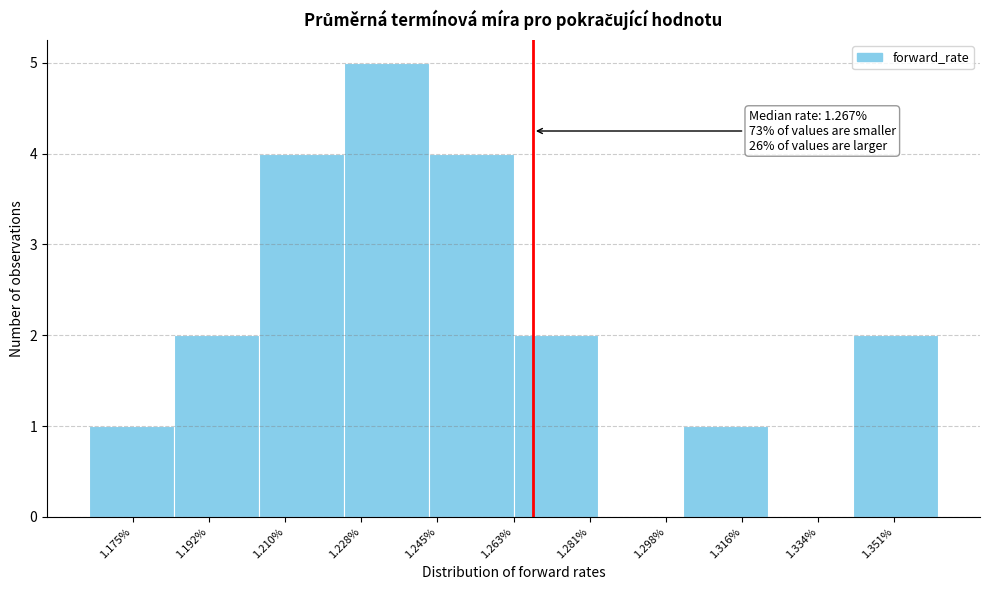

Over which range of the x-axis is the bar tallest?

1.224 to 1.244